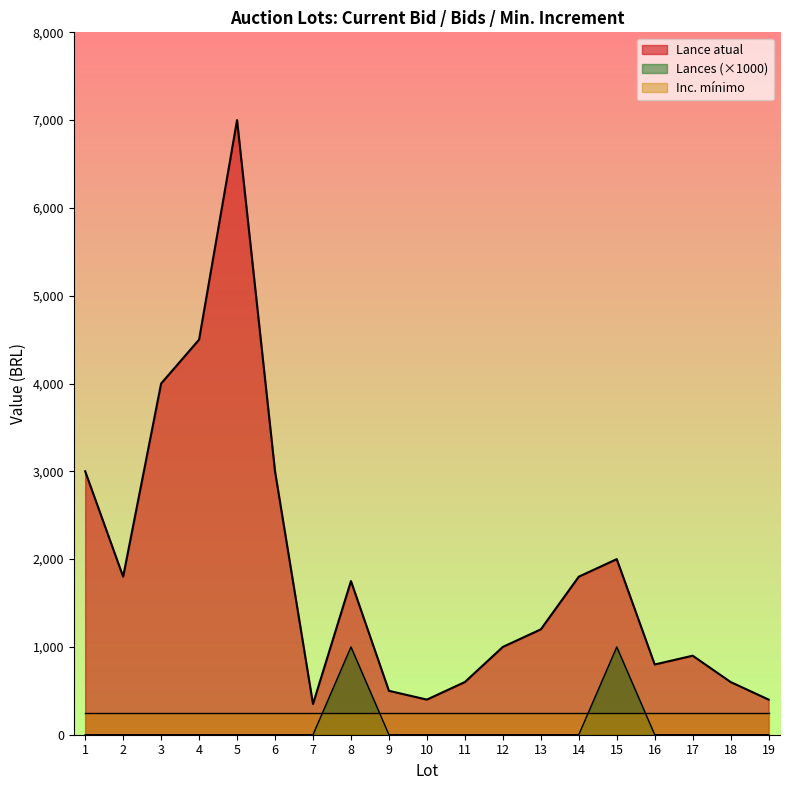

Where is Lances nearest to the value 500?

1